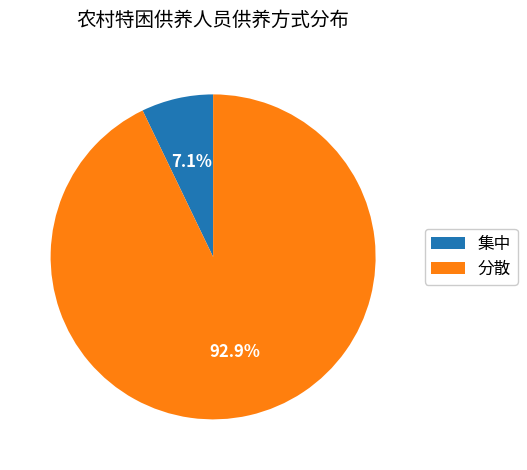

What percentage is the 集中 slice, to the nearest percent?

7%